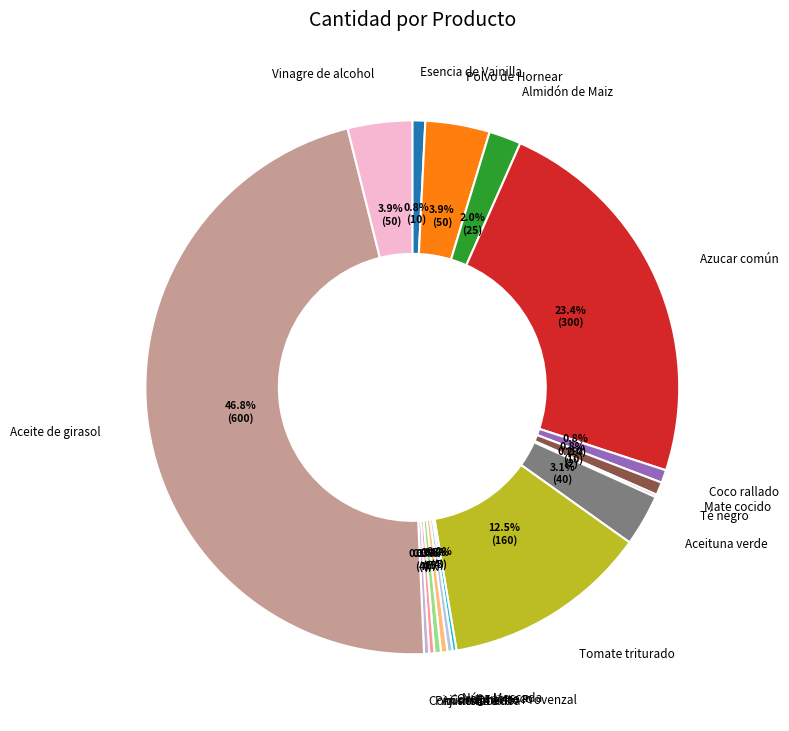

To the nearest percent, what is the difference between the largest and smallest slice percentages?

47%